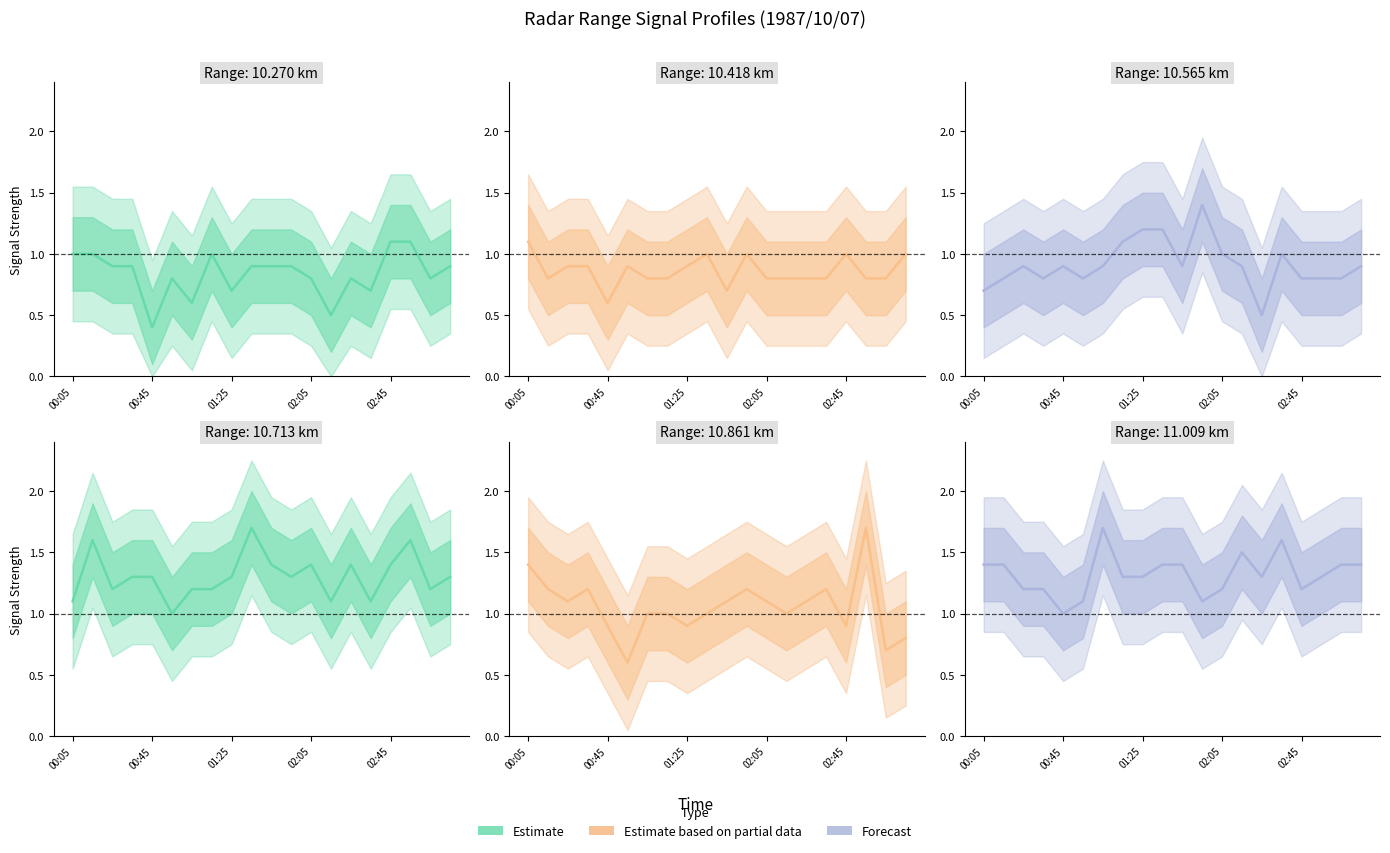

After their last crossing, which series has the higher values: 10.418 or 10.270?

10.270